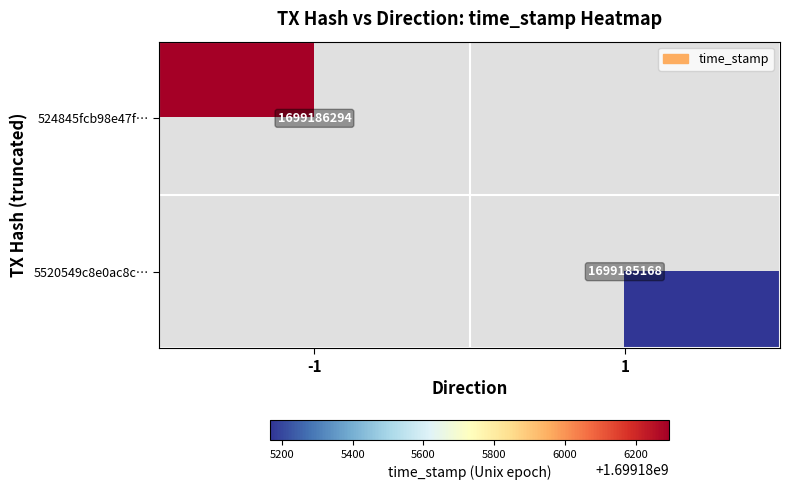

Count the number of data series in this chart.

2